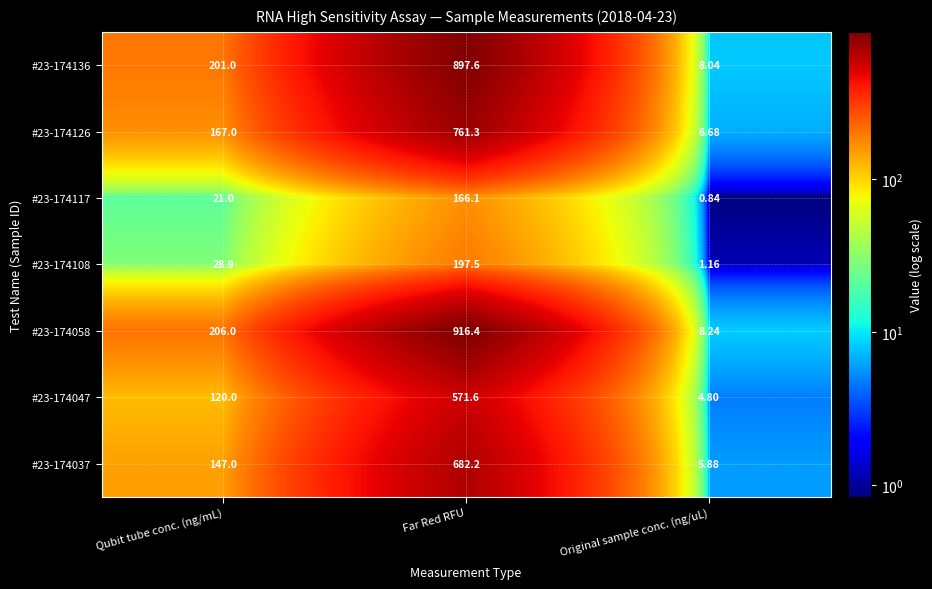

At which category does the chart reach its minimum across all series?

Original sample conc. (ng/uL)